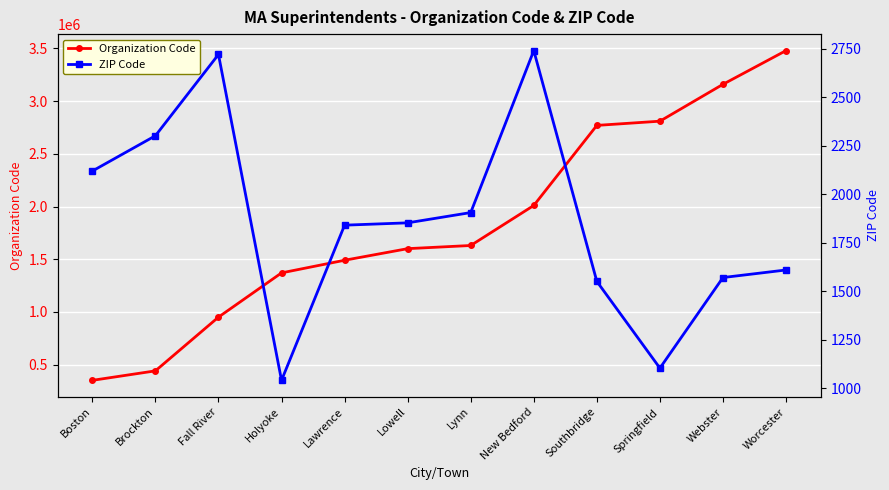

What is the label of the 6th point from the left?

Lowell